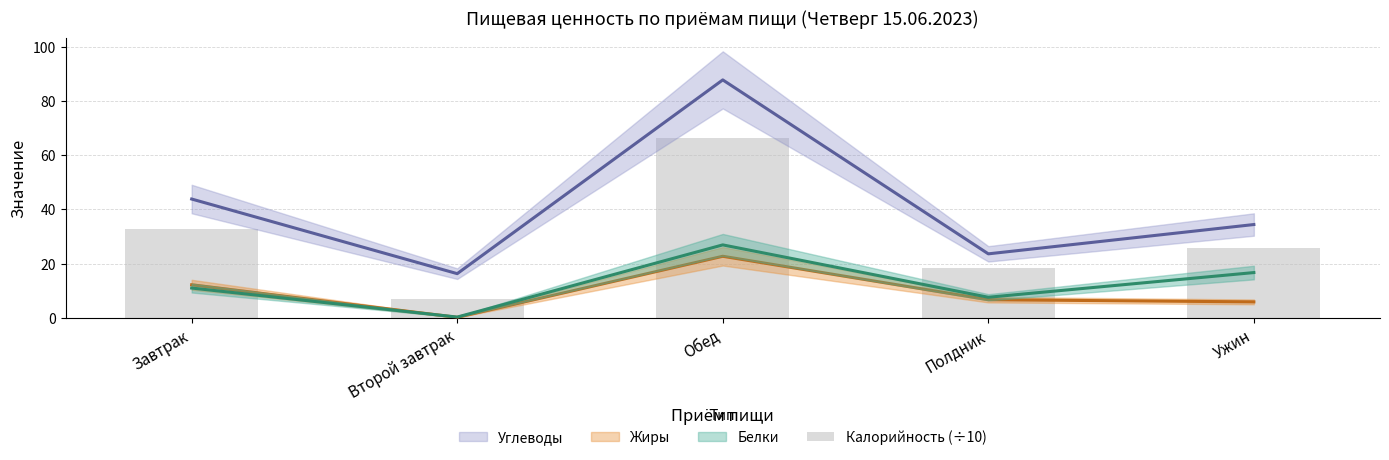

Does the chart contain stacked bars?

No